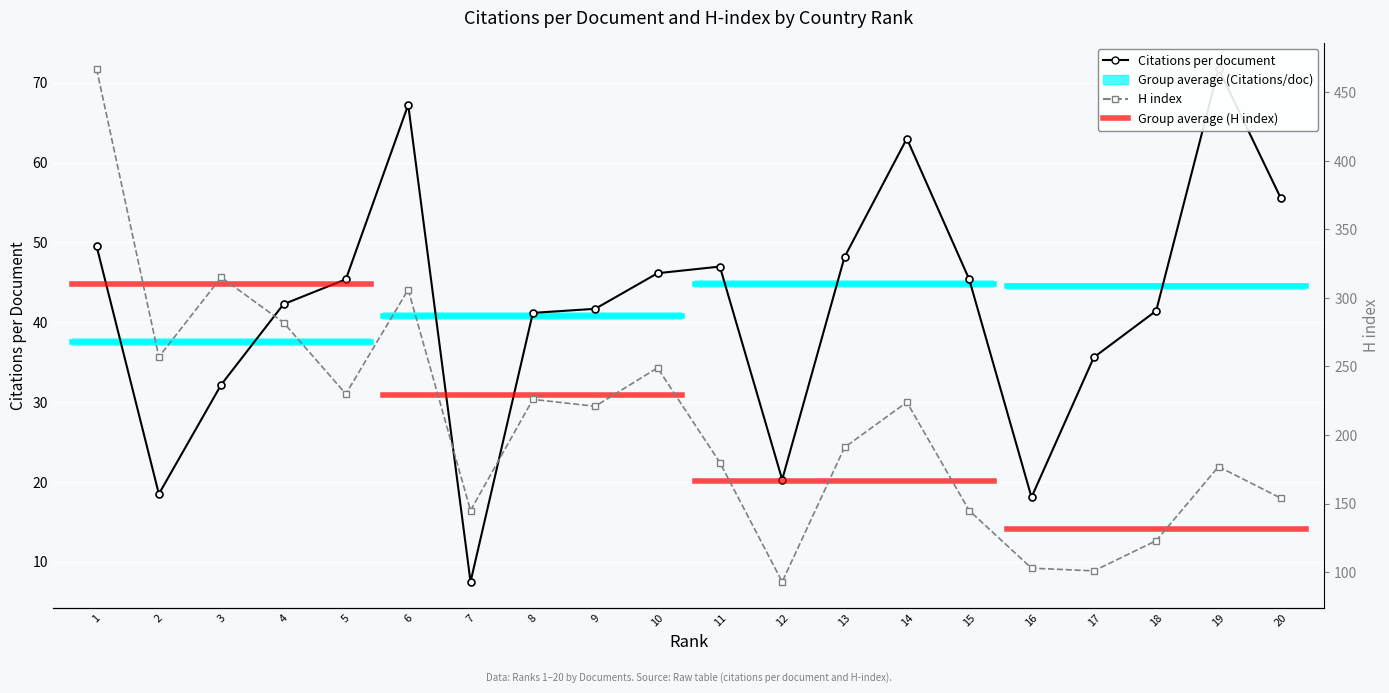

Is the value of H index at 9 greater than the value of Citations per document at 14?

Yes